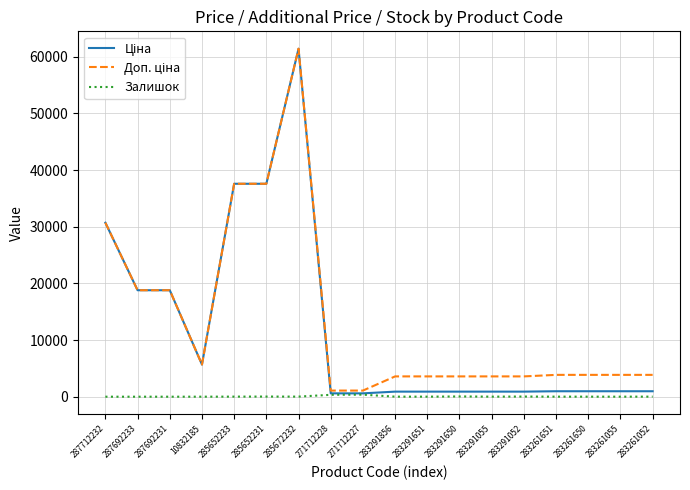

At which category is the sum across all series the highest?

285672232